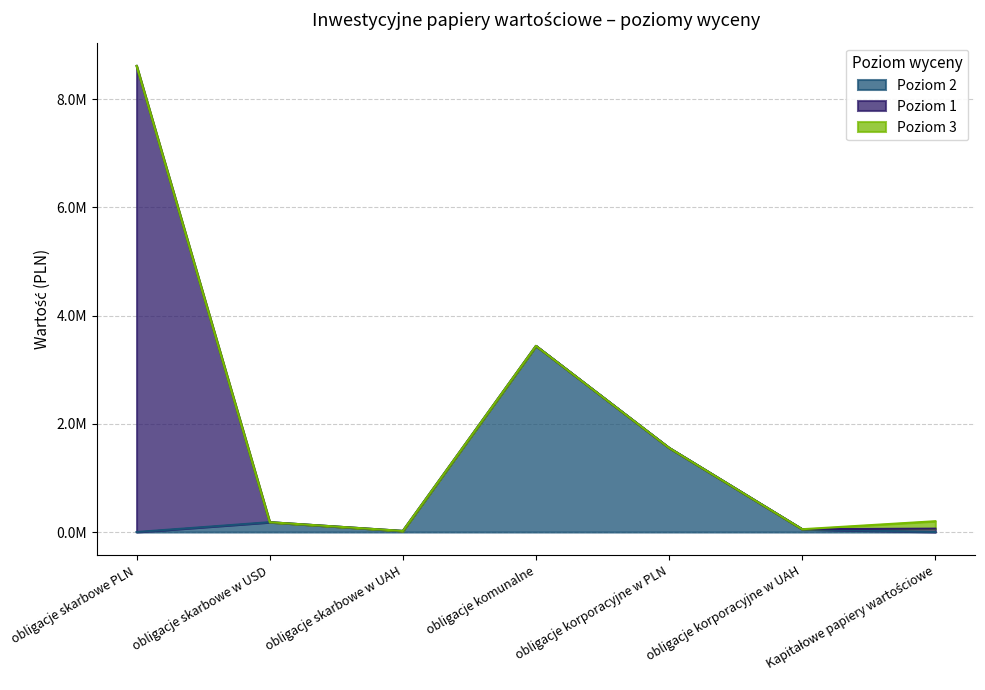

Which label corresponds to the largest value in the chart?

obligacje skarbowe PLN